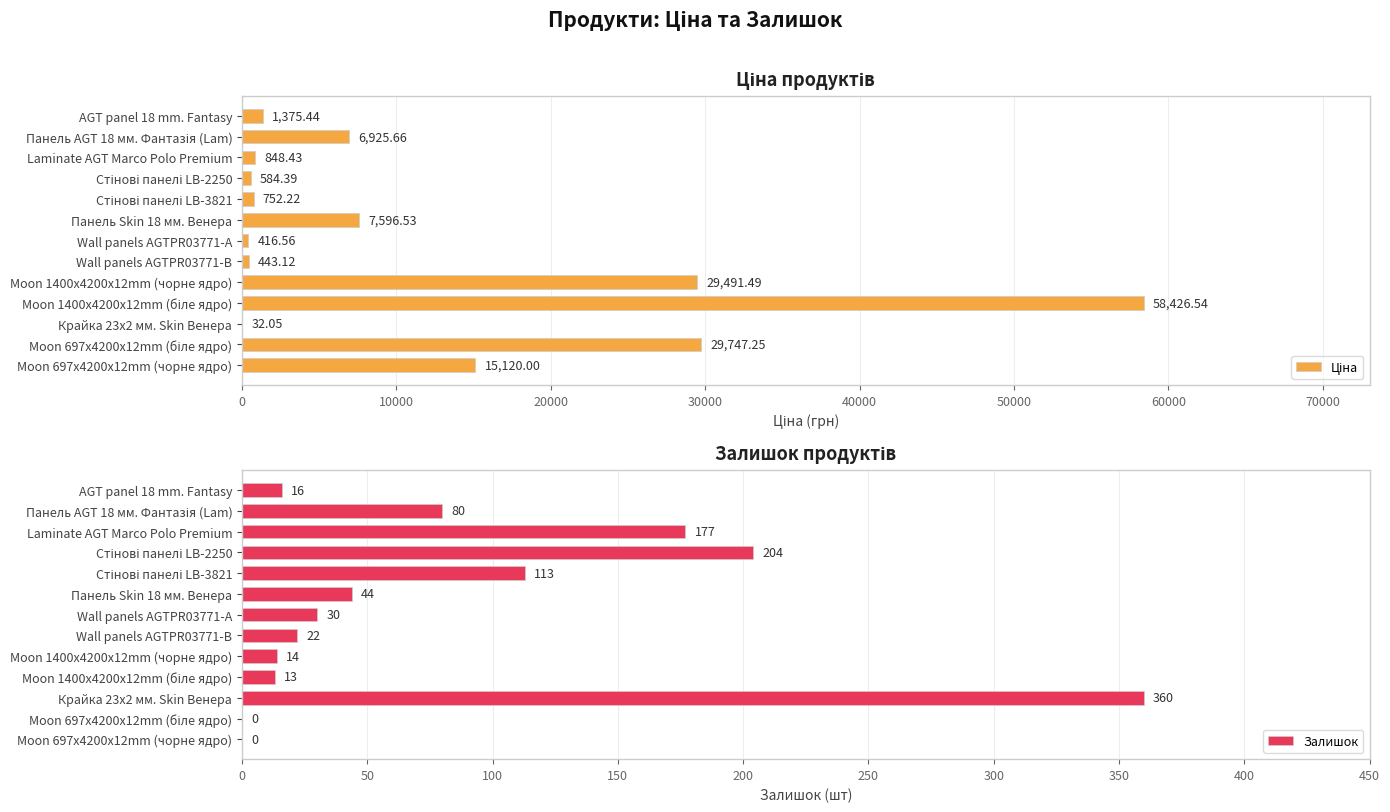

How many categories are shown in the chart?

13